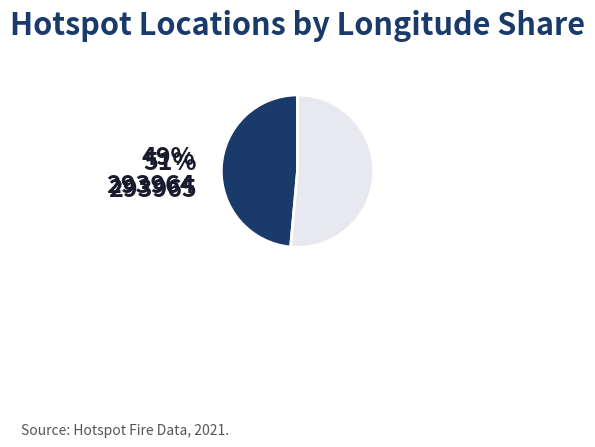

What percentage is the 293964 slice, to the nearest percent?

49%